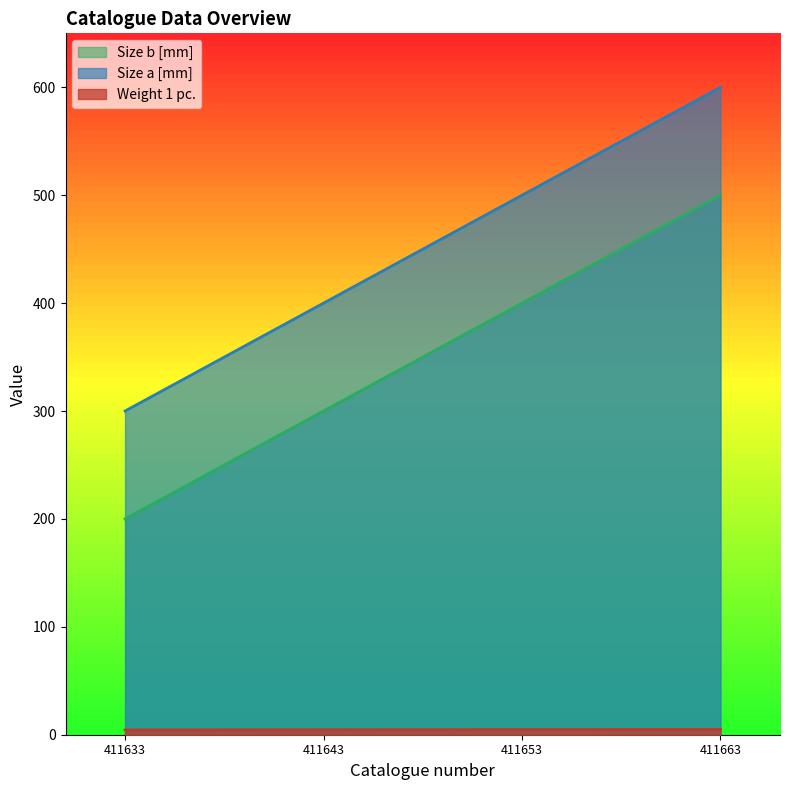

Which series has the largest total across all categories?

Size a [mm]